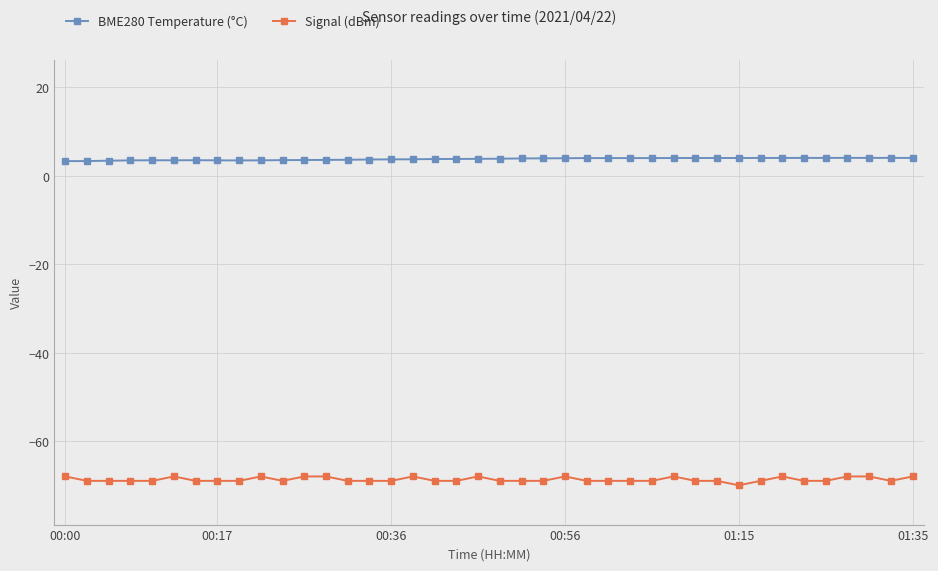

What is the difference between the maximum and minimum values in the BME280 Temperature (°C) series?

0.7